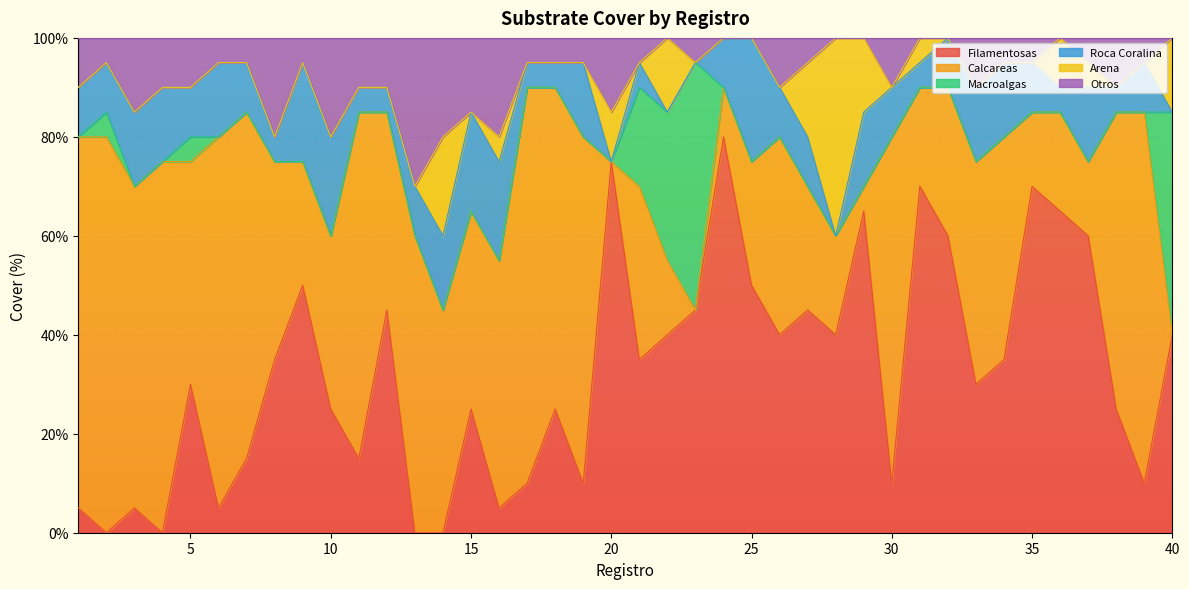

What is the greatest value displayed?

80